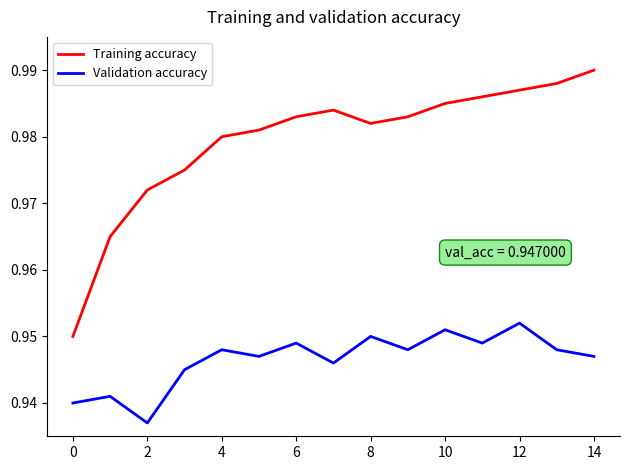

True or false: Training accuracy and Validation accuracy intersect in this chart.

False